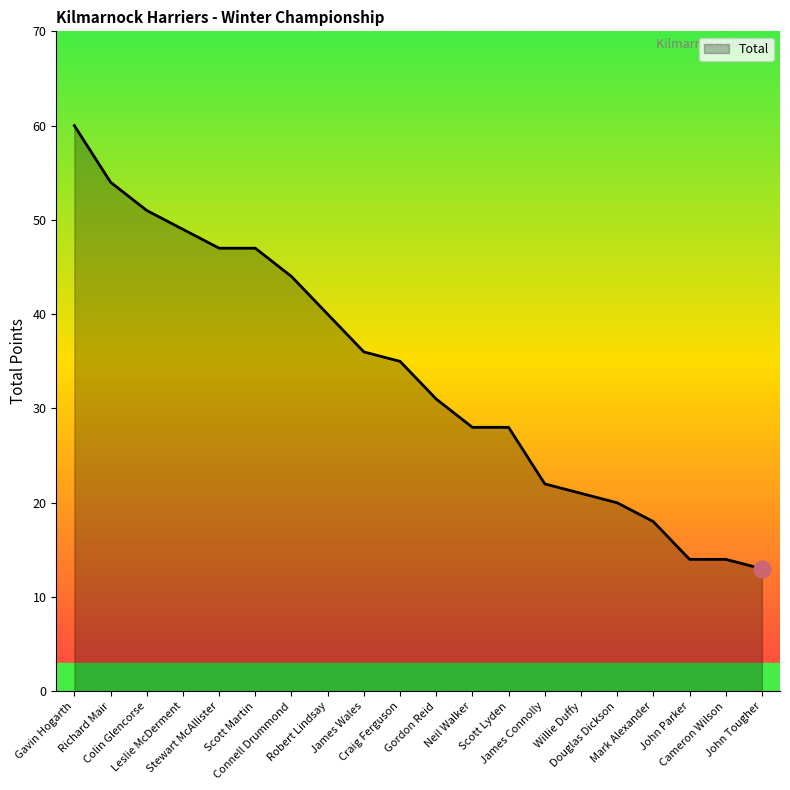

What is the greatest value displayed?

60